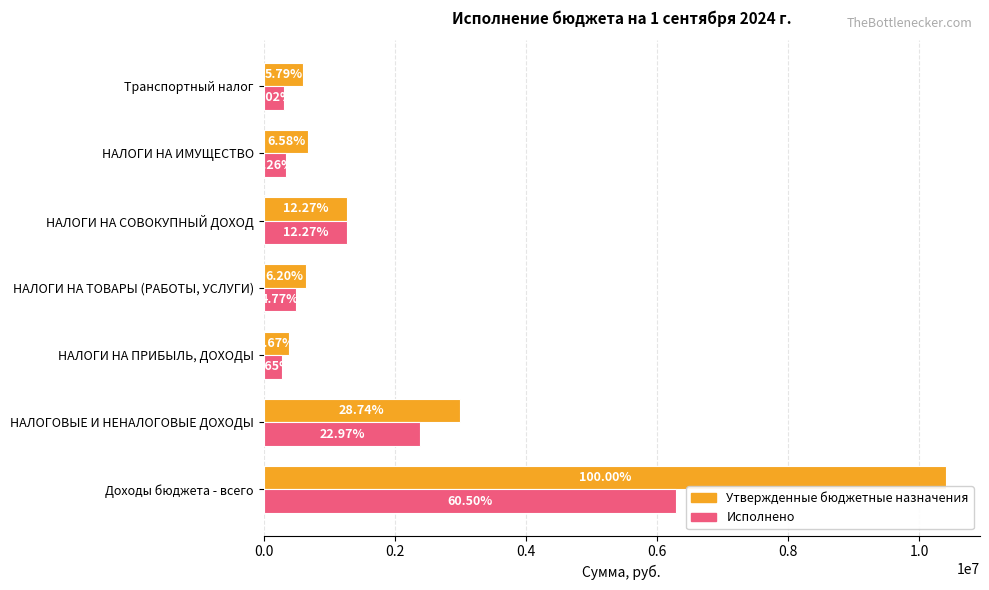

What are all the series names shown in the legend?

Утвержденные бюджетные назначения, Исполнено